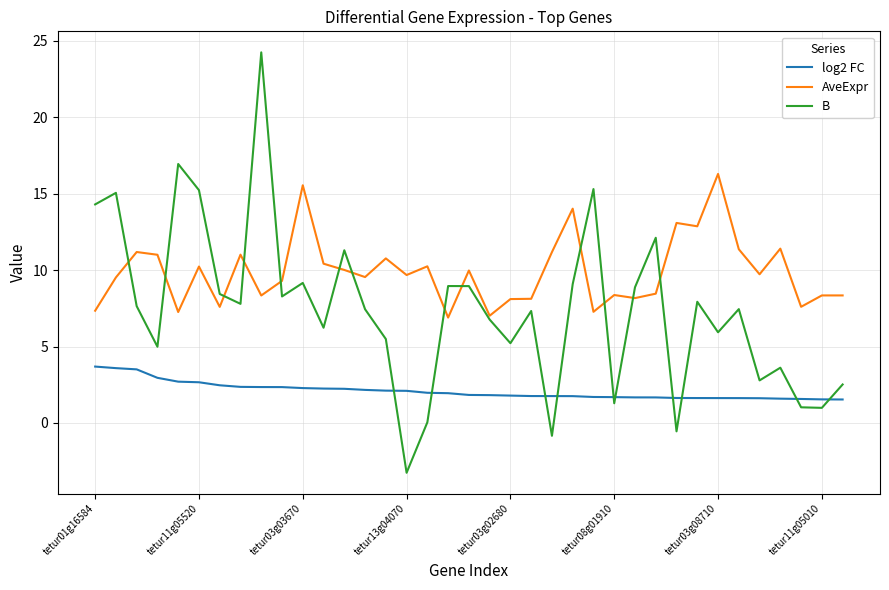

What is the minimum value for log2 FC?

1.5